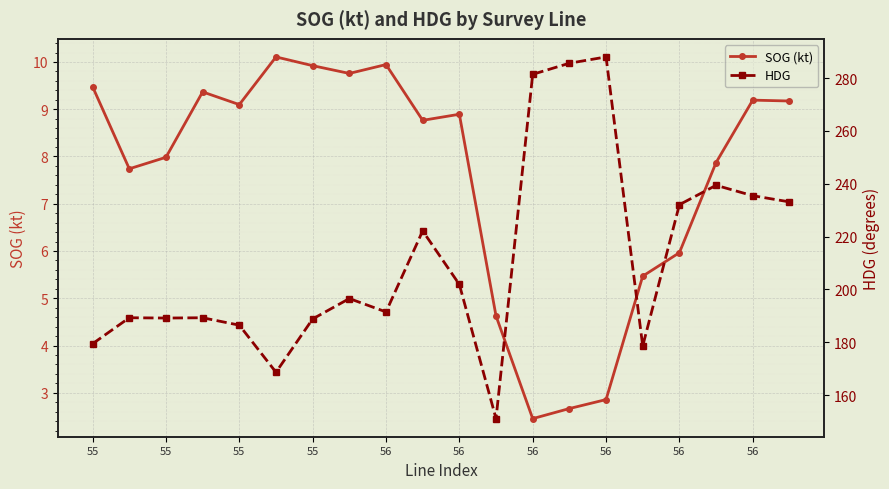

The SOG (kt) series shows 13.7 at 56. True or false?

False